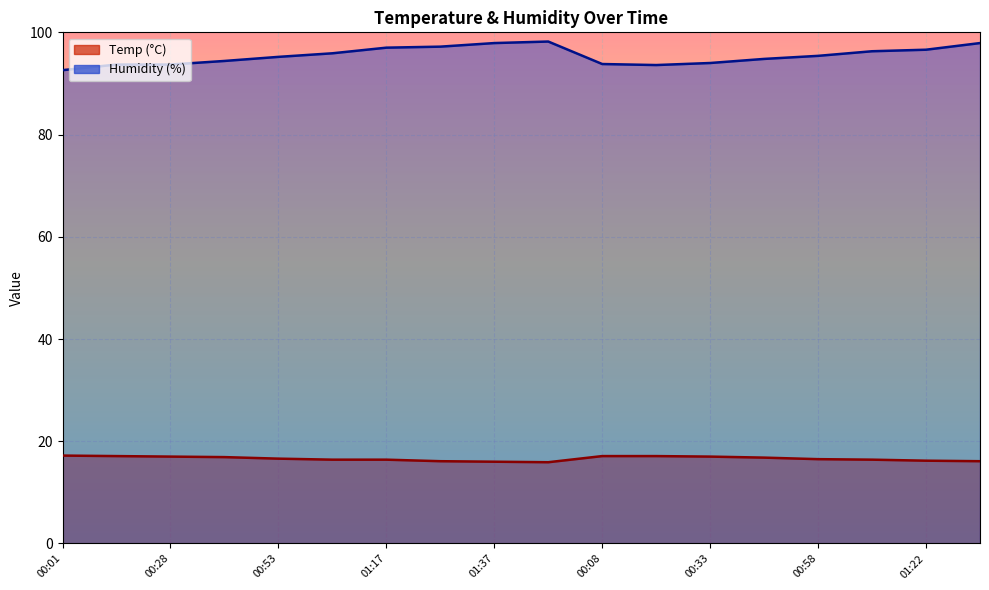

At how many categories does at least one series exceed 77?

18